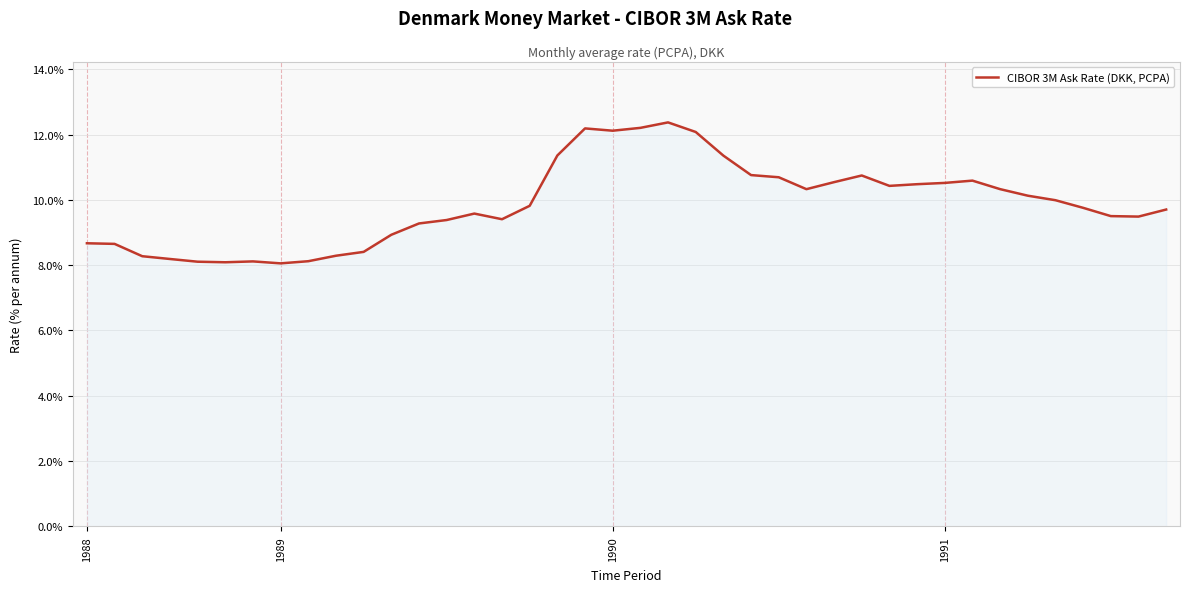

What is the minimum value shown in the chart?

8.1